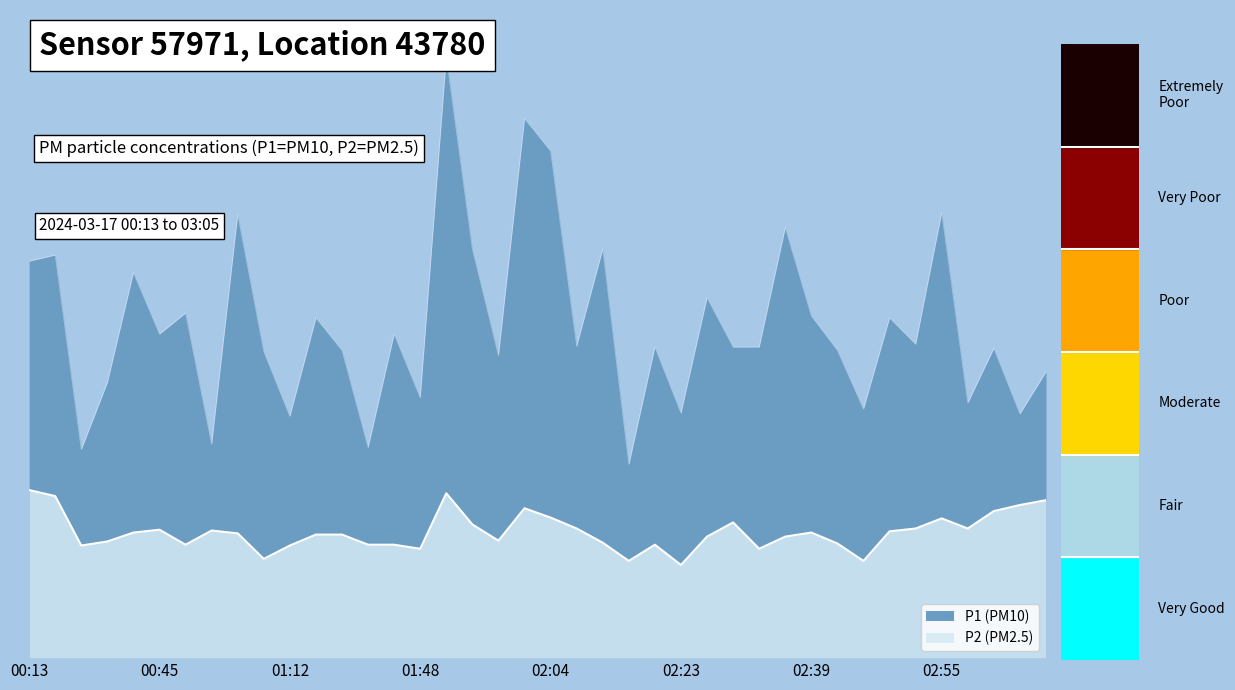

The P1 series shows 3.2 at 00:15. True or false?

False